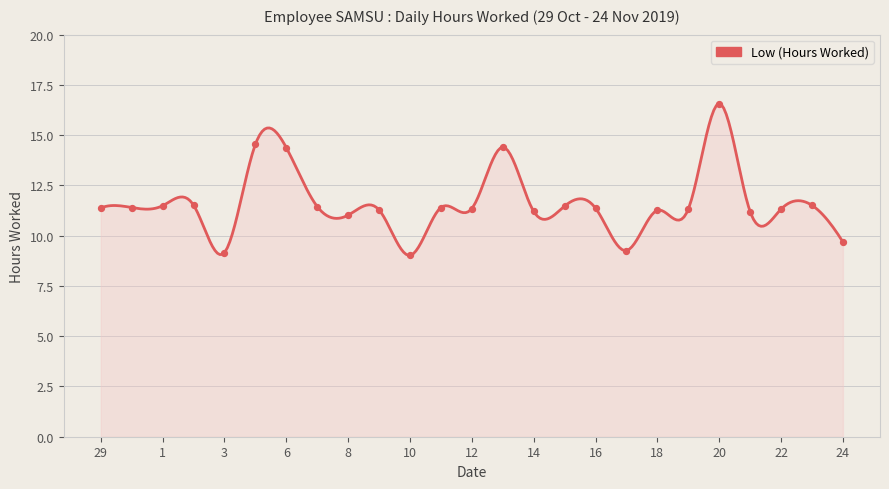

Which has a higher value, 31 or 22?

31